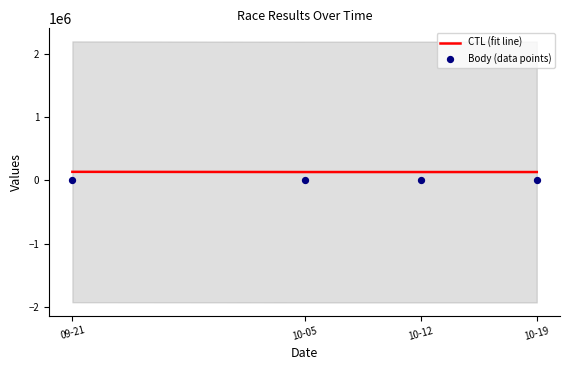

Which series reaches the maximum Y coordinate?

CTL (fit line)